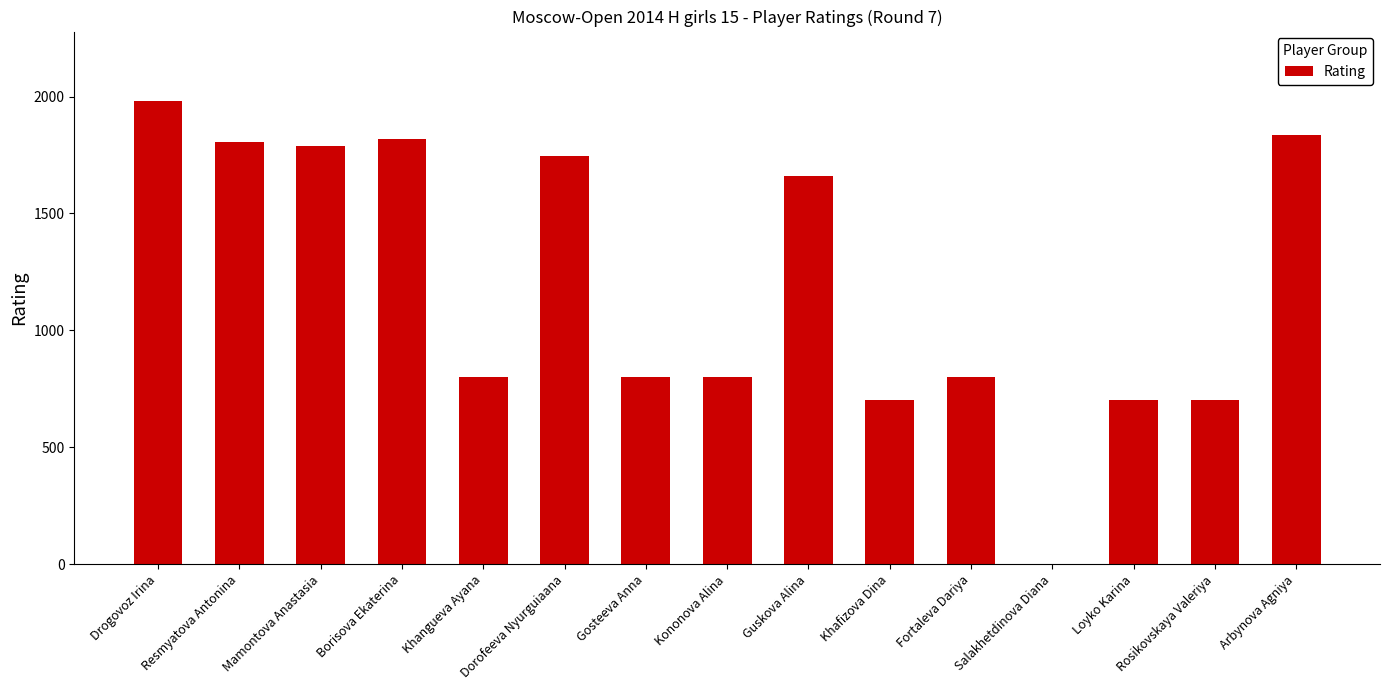

The value at Loyko Karina is 1199. True or false?

False